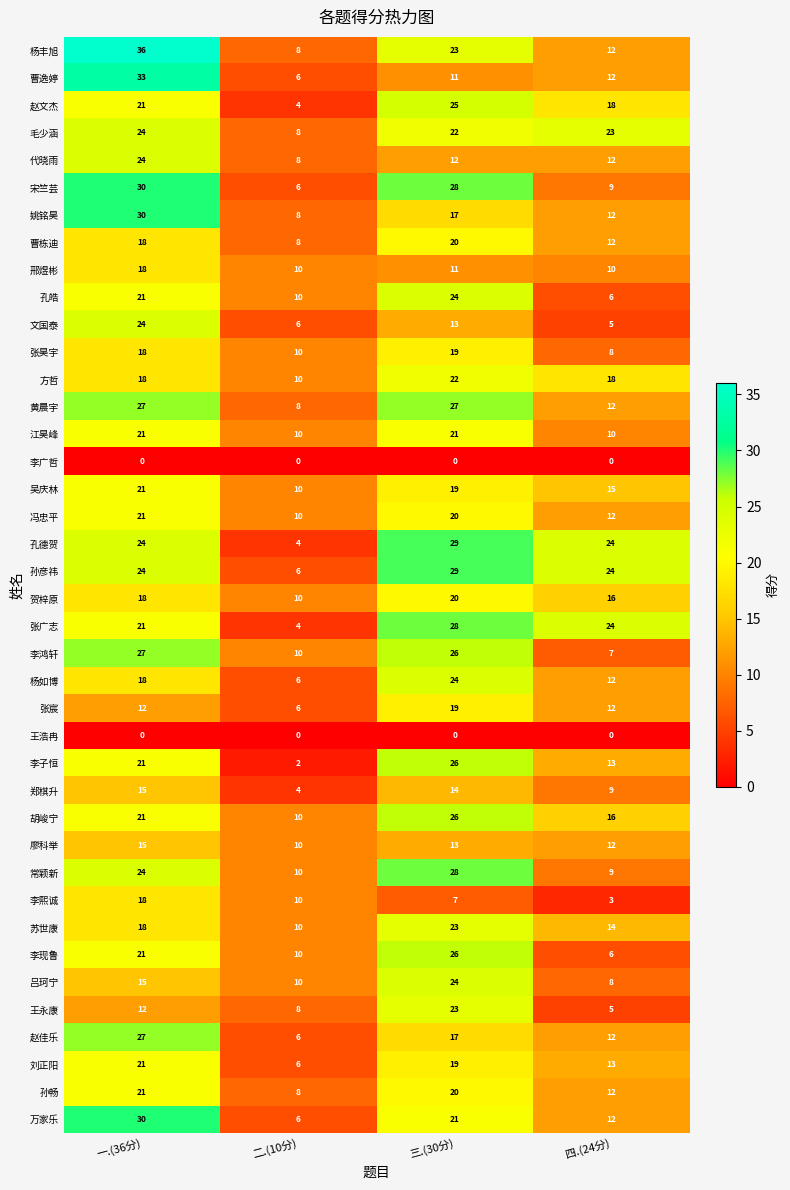

Where is 张广志 nearest to the value 16?

一.(36分)